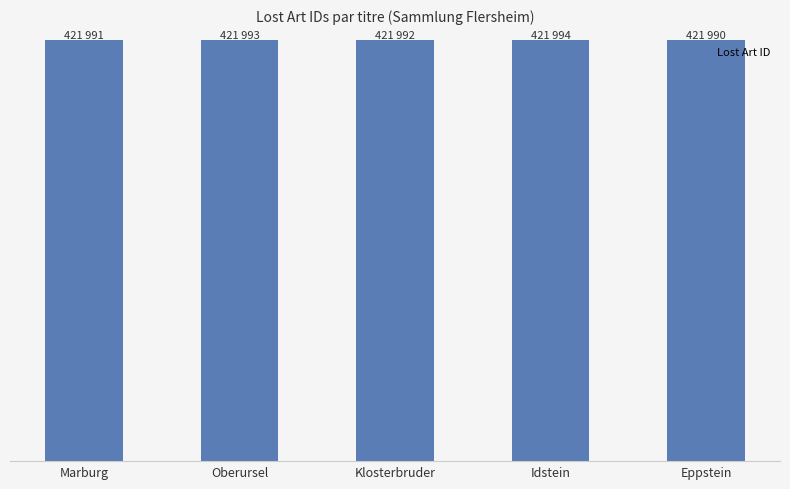

What is the sum of all values?

2109960